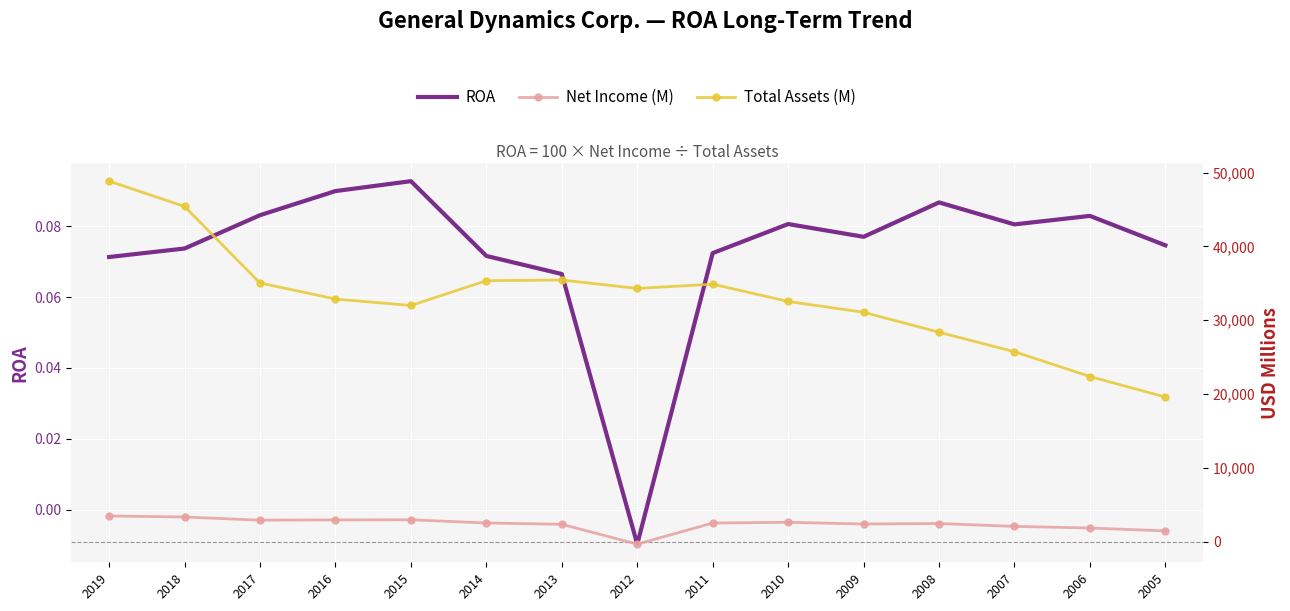

How many values in ROA are below zero?

1